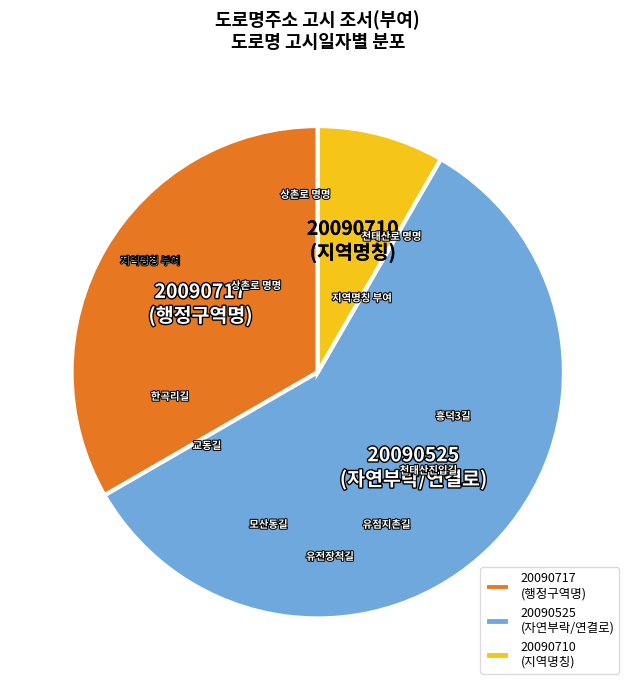

Count the number of slices in the pie.

3